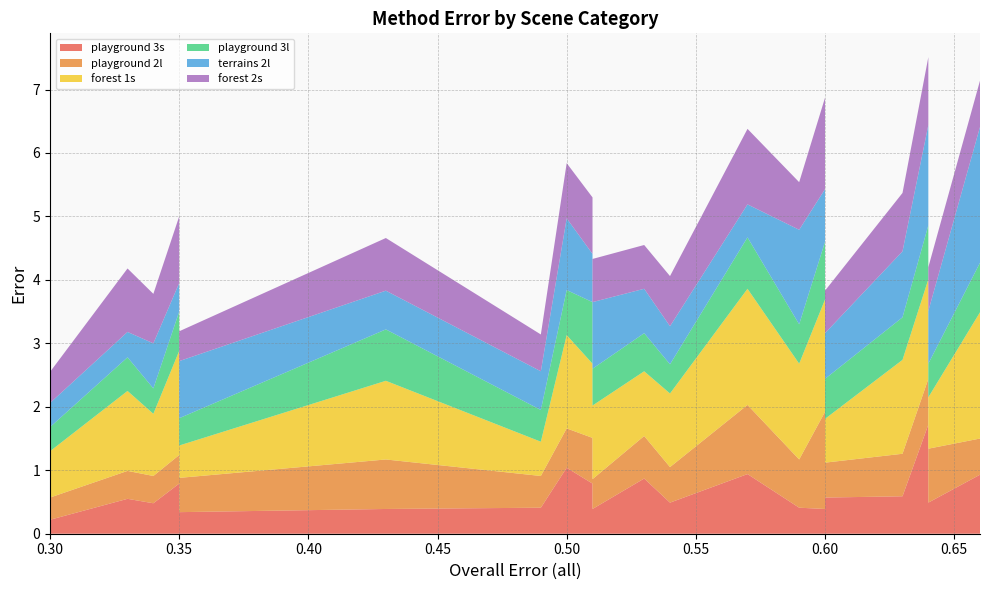

Reading right to left, what are all the values shown in this chart?

playground 3s: HCRNet=0.9	GANet=0.5	RAFT_CTSACE=1.7	DMCA=0.6	CVANet_RVC=0.6	MIF-Stereo=0.4	MMNet=0.4	StereoIM=0.9	AANet_RVC=0.5	AASNet=0.9	delet=0.4	iRaftStereo_RVC=0.8	anonymousdsp=1.0	TDLM=0.4	AEACV=0.4	RAFT=0.3	CroCo-Stereo=0.8	StereoVision=0.5	CroCo-Stereo Lap2=0.6	ProNet=0.2
playground 2l: HCRNet=0.6	GANet=0.8	RAFT_CTSACE=0.7	DMCA=0.7	CVANet_RVC=0.6	MIF-Stereo=1.5	MMNet=0.8	StereoIM=1.1	AANet_RVC=0.6	AASNet=0.7	delet=0.5	iRaftStereo_RVC=0.7	anonymousdsp=0.6	TDLM=0.5	AEACV=0.8	RAFT=0.5	CroCo-Stereo=0.5	StereoVision=0.4	CroCo-Stereo Lap2=0.4	ProNet=0.3
forest 1s: HCRNet=2.0	GANet=0.8	RAFT_CTSACE=1.6	DMCA=1.5	CVANet_RVC=0.7	MIF-Stereo=1.8	MMNet=1.5	StereoIM=1.8	AANet_RVC=1.2	AASNet=1.0	delet=1.2	iRaftStereo_RVC=1.2	anonymousdsp=1.5	TDLM=0.5	AEACV=1.2	RAFT=0.5	CroCo-Stereo=1.6	StereoVision=1.0	CroCo-Stereo Lap2=1.3	ProNet=0.7
playground 3l: HCRNet=0.8	GANet=0.5	RAFT_CTSACE=0.8	DMCA=0.7	CVANet_RVC=0.6	MIF-Stereo=0.9	MMNet=0.6	StereoIM=0.8	AANet_RVC=0.5	AASNet=0.6	delet=0.6	iRaftStereo_RVC=1.0	anonymousdsp=0.7	TDLM=0.5	AEACV=0.8	RAFT=0.4	CroCo-Stereo=0.6	StereoVision=0.4	CroCo-Stereo Lap2=0.5	ProNet=0.4
terrains 2l: HCRNet=2.1	GANet=0.8	RAFT_CTSACE=1.6	DMCA=1.0	CVANet_RVC=0.7	MIF-Stereo=0.8	MMNet=1.5	StereoIM=0.5	AANet_RVC=0.6	AASNet=0.7	delet=1.1	iRaftStereo_RVC=0.8	anonymousdsp=1.1	TDLM=0.6	AEACV=0.6	RAFT=0.9	CroCo-Stereo=0.5	StereoVision=0.7	CroCo-Stereo Lap2=0.4	ProNet=0.4
forest 2s: HCRNet=0.7	GANet=0.7	RAFT_CTSACE=1.1	DMCA=0.9	CVANet_RVC=0.7	MIF-Stereo=1.4	MMNet=0.8	StereoIM=1.2	AANet_RVC=0.8	AASNet=0.7	delet=0.7	iRaftStereo_RVC=0.9	anonymousdsp=0.9	TDLM=0.6	AEACV=0.8	RAFT=0.5	CroCo-Stereo=1.1	StereoVision=0.8	CroCo-Stereo Lap2=1.0	ProNet=0.5